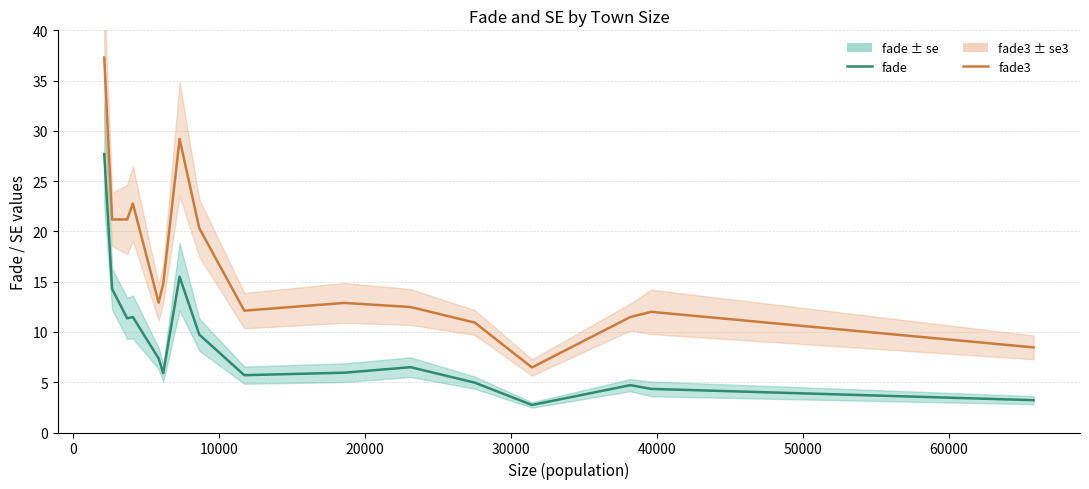

List the series in order of their overall mean, highest first.

fade3, fade